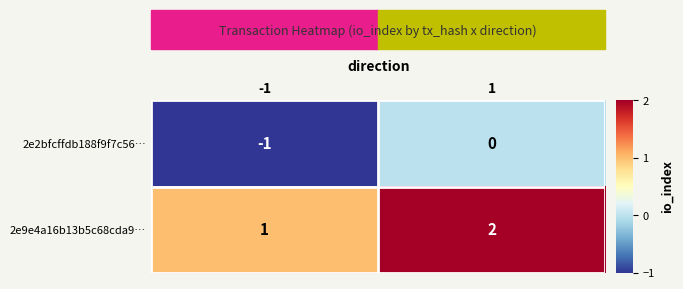

True or false: 2e9e4a16b13b5c68cda9… has a value of 1 at -1.

True